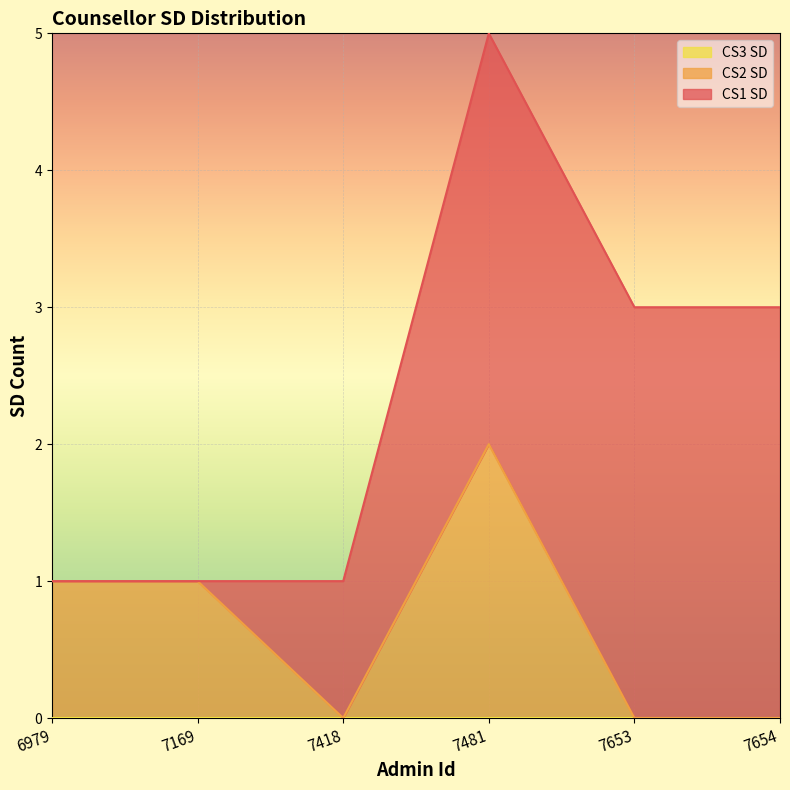

At 7481, list the series in order from smallest to largest.

CS3 SD, CS2 SD, CS1 SD